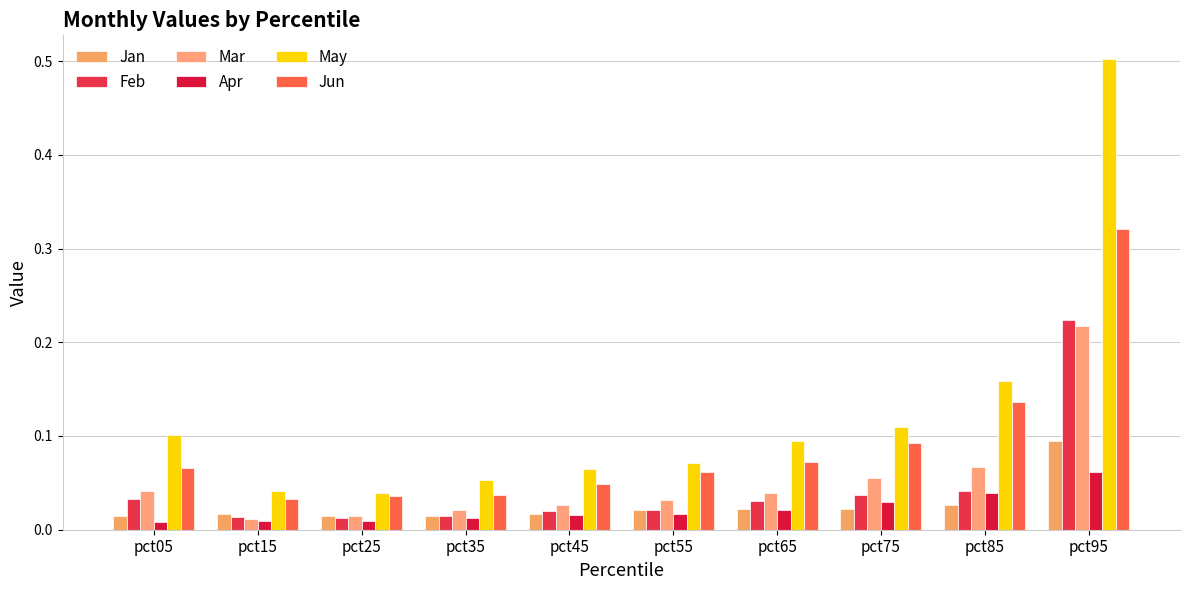

Is it true that Mar equals 0.0 at pct55?

False